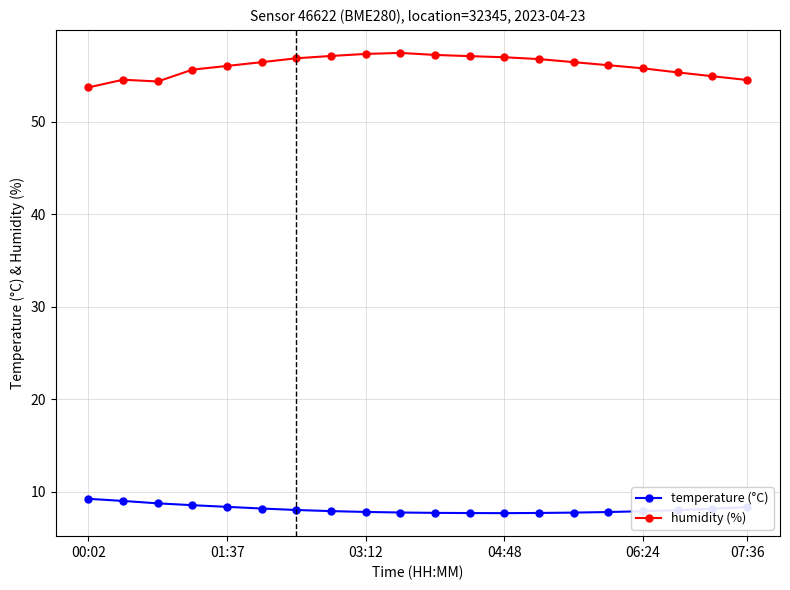

What is the value of the temperature (°C) point at the 9th from the left?

7.8